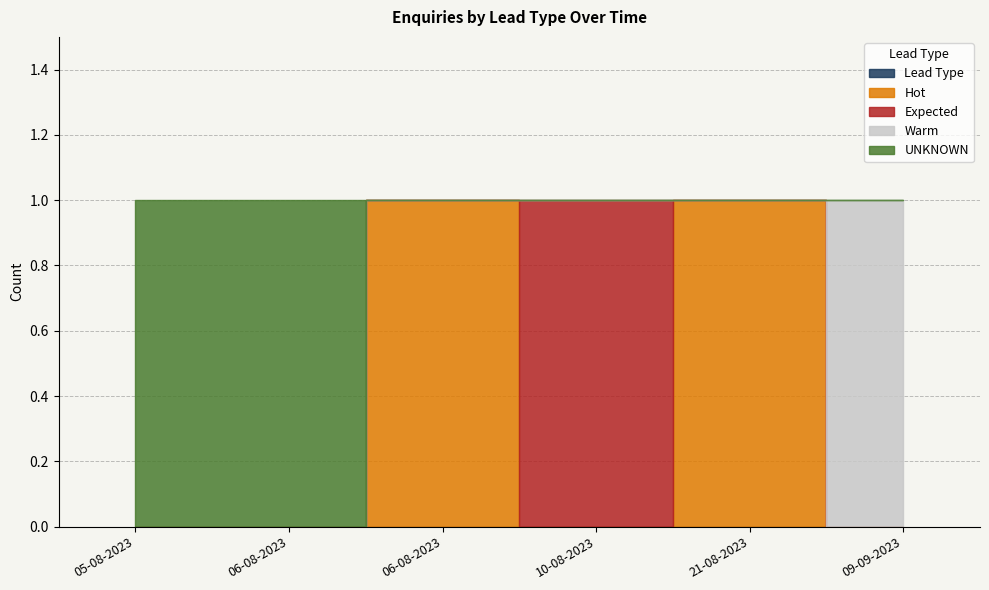

True or false: Warm and Lead Type cross at least once.

False